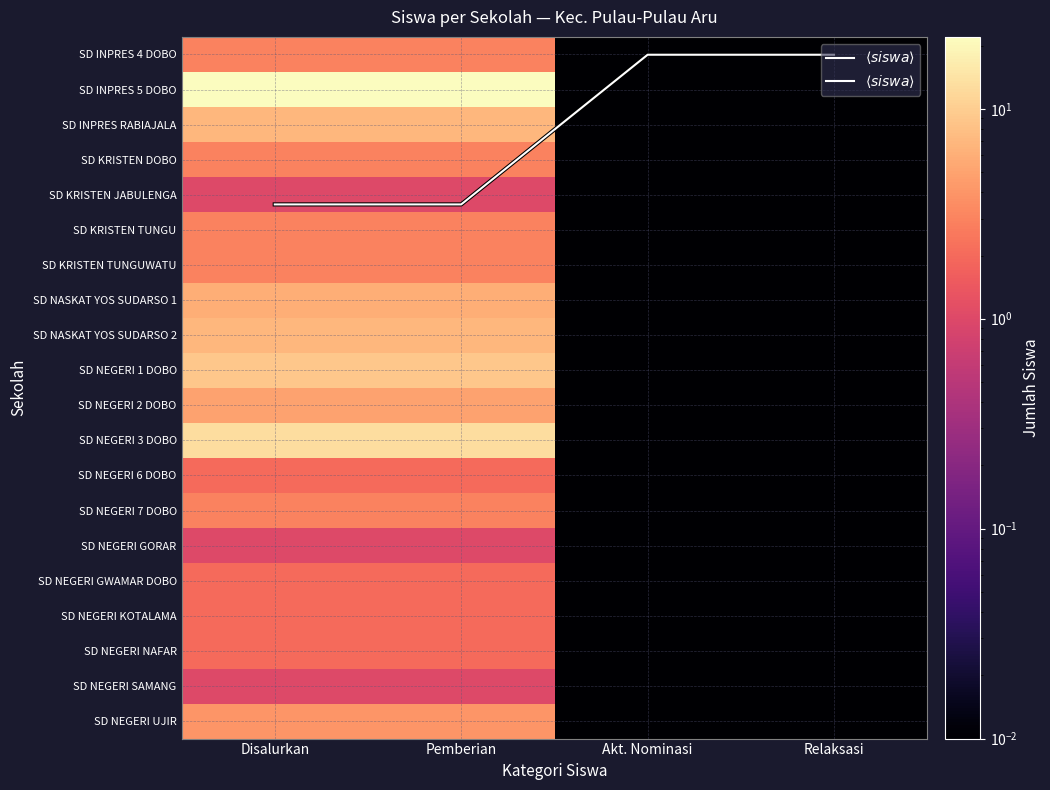

What value does the SD NEGERI 7 DOBO series have at Disalurkan?

3.0